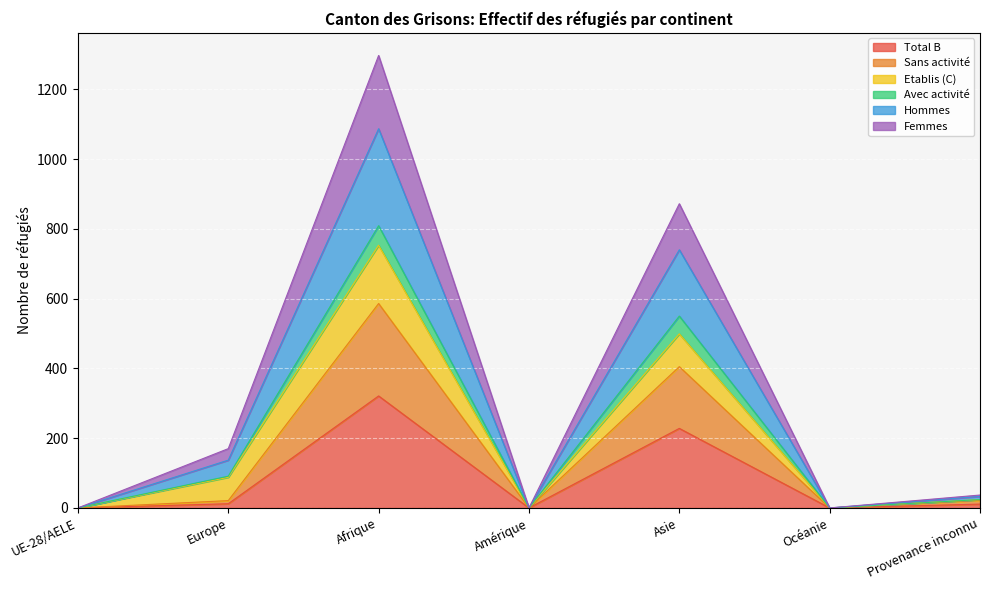

What is the difference between the second highest and second lowest values in the Total B series?

228